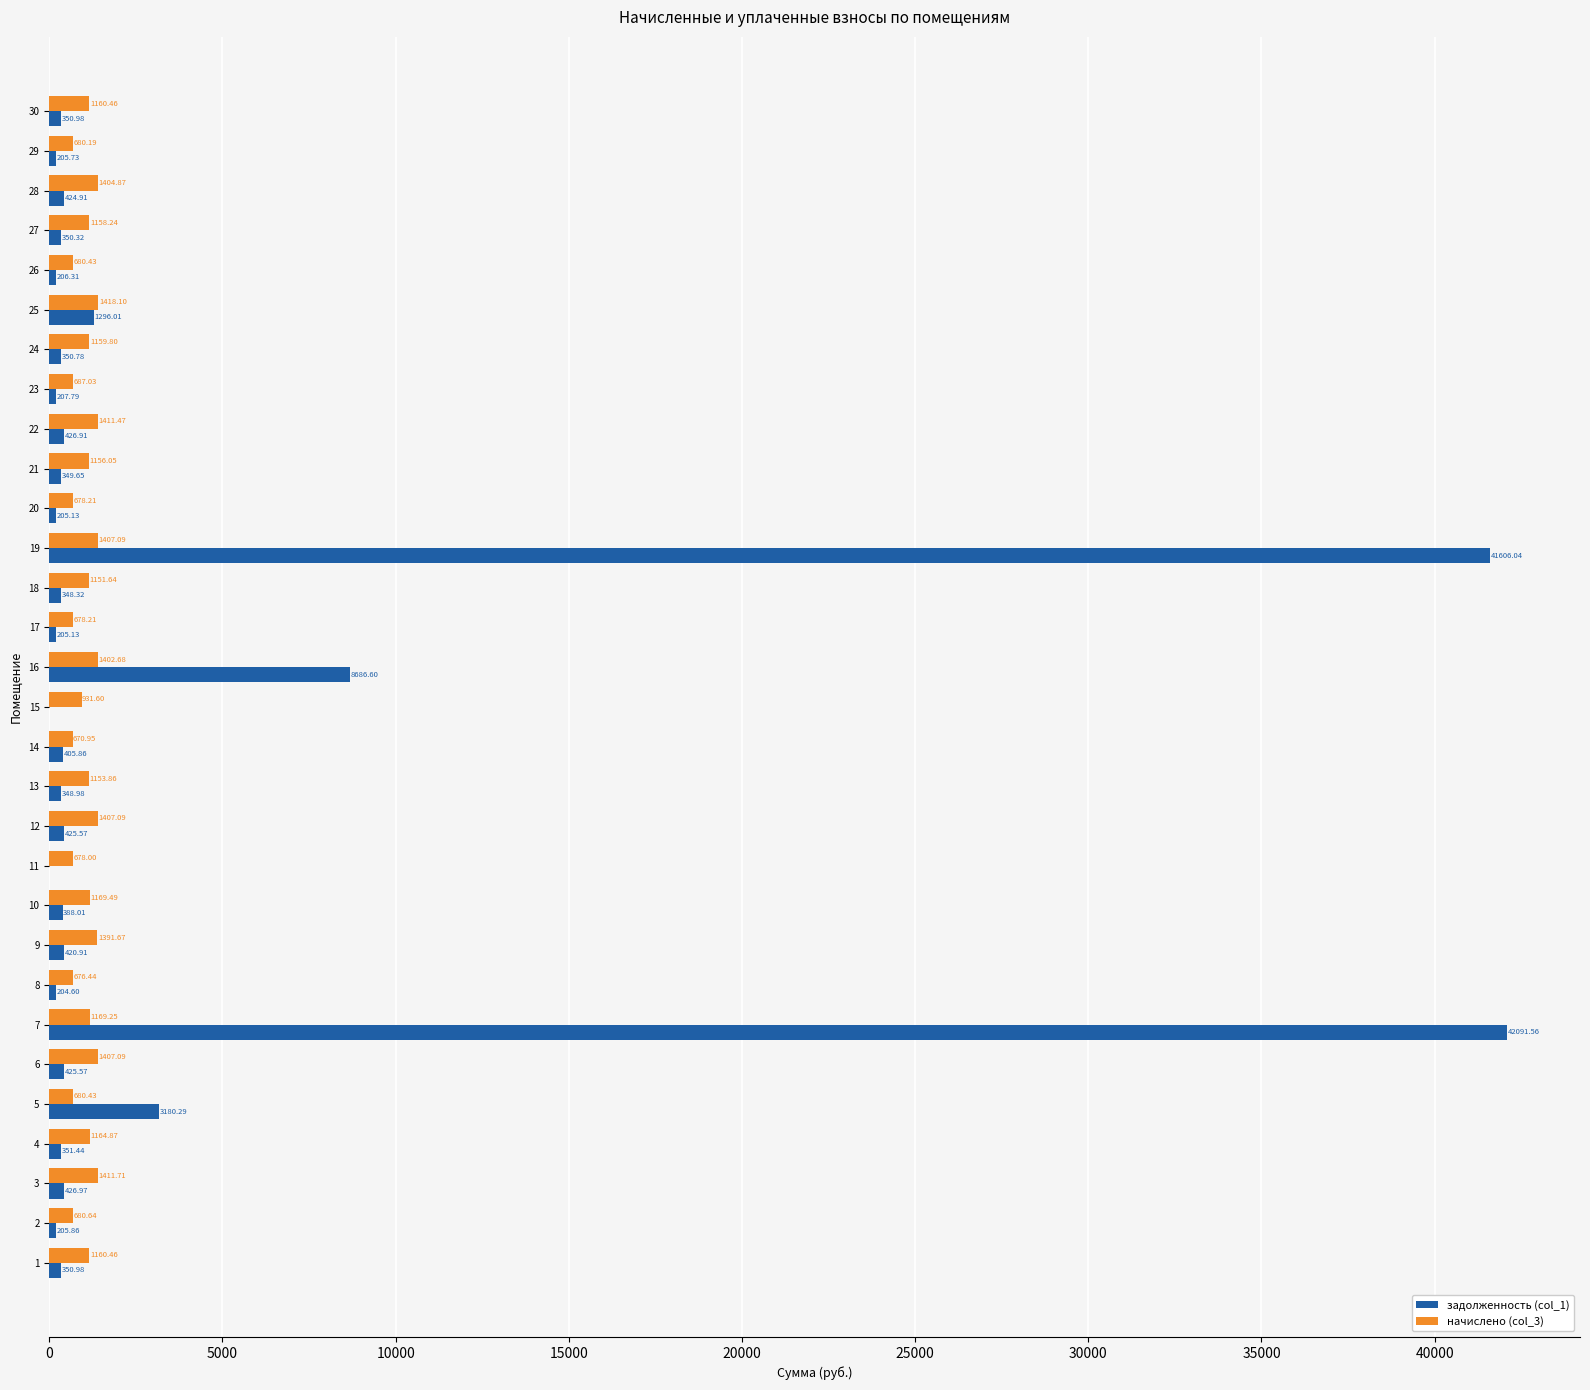

What is the sum of the начислено (col_3) values at 15 and 17?

1609.8